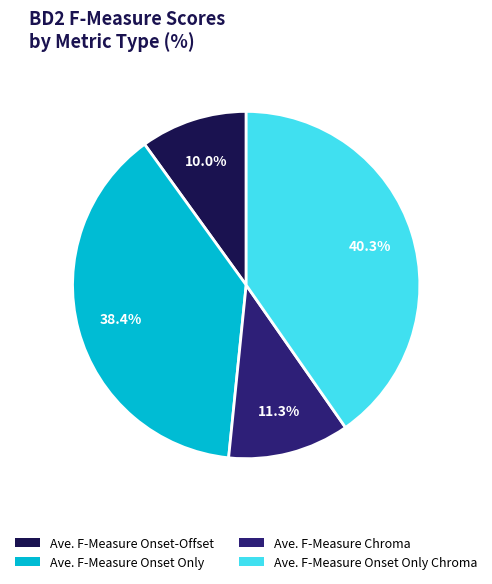

The Ave. F-Measure Onset-Offset slice represents 10% of the pie. True or false?

True